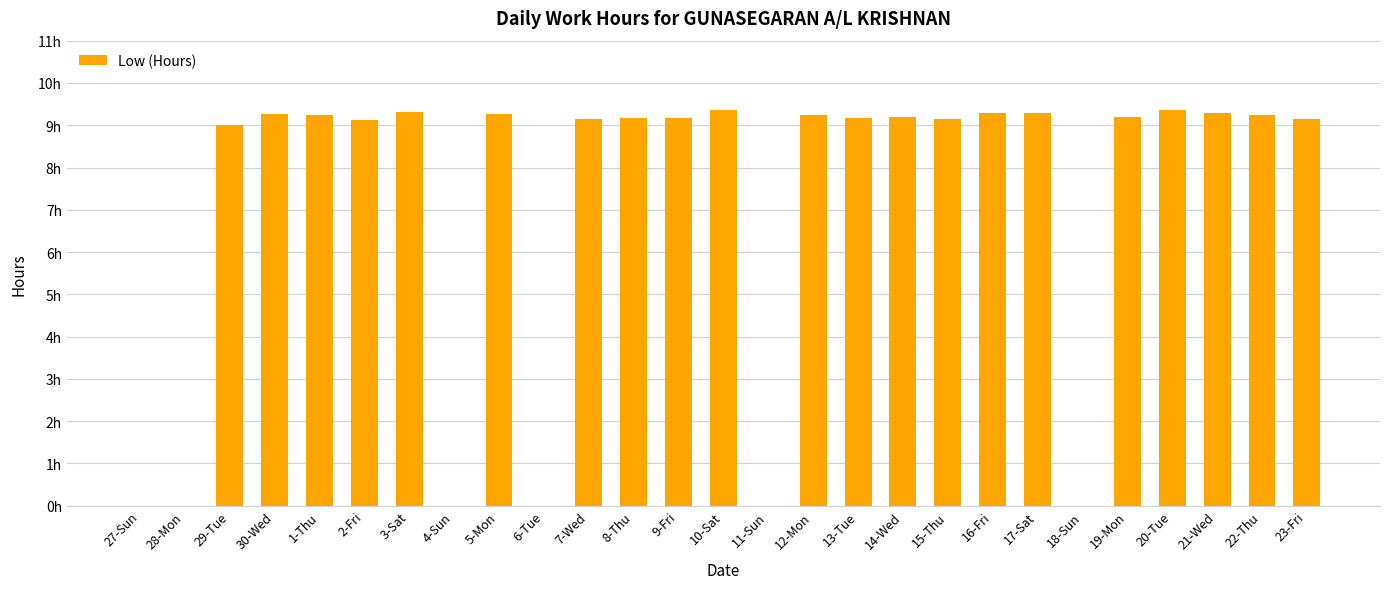

Rank the categories by value from highest to lowest.

10-Sat, 20-Tue, 3-Sat, 17-Sat, 21-Wed, 16-Fri, 30-Wed, 5-Mon, 12-Mon, 22-Thu, 1-Thu, 14-Wed, 19-Mon, 13-Tue, 9-Fri, 8-Thu, 7-Wed, 15-Thu, 23-Fri, 2-Fri, 29-Tue, 27-Sun, 28-Mon, 4-Sun, 6-Tue, 11-Sun, 18-Sun